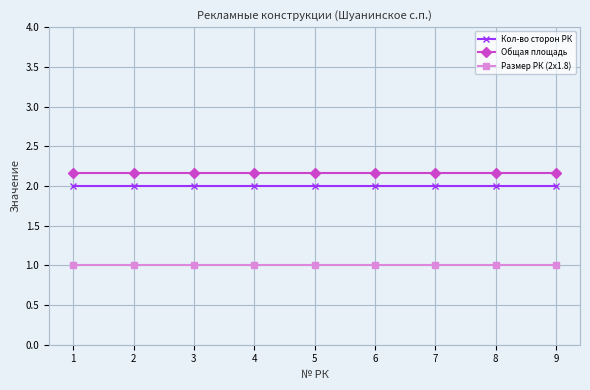

What is the difference between the highest and lowest values at 3?

1.2